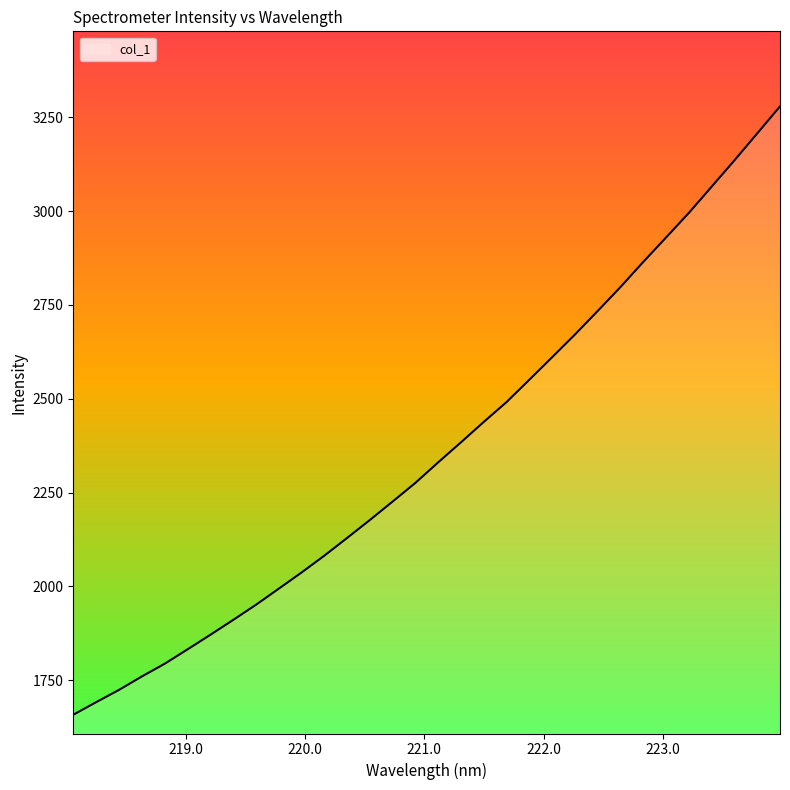

What is the minimum value shown in the chart?

1658.0